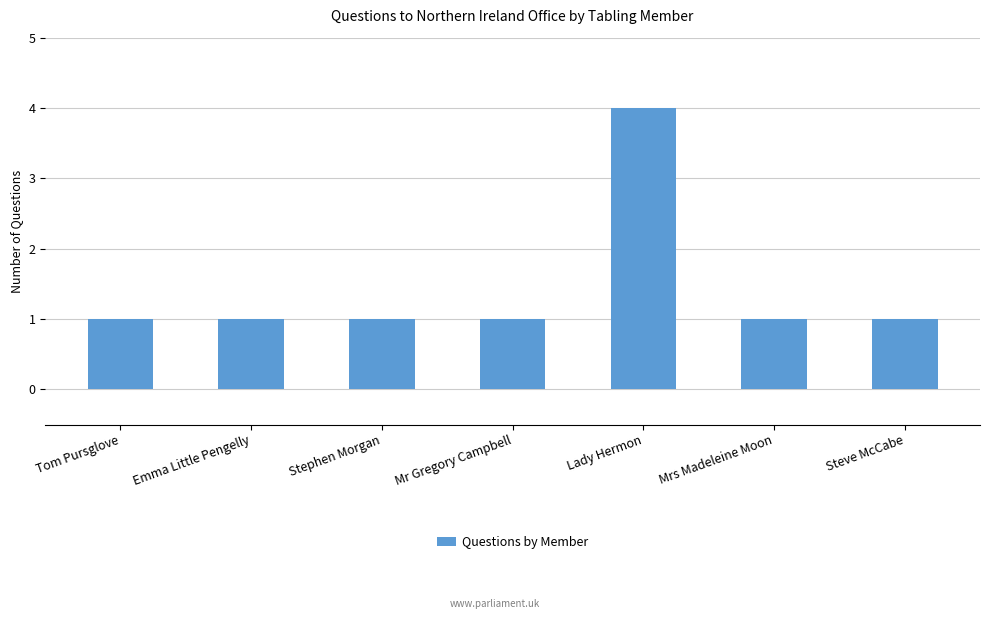

What is the label of the 1st bar from the left?

Tom Pursglove